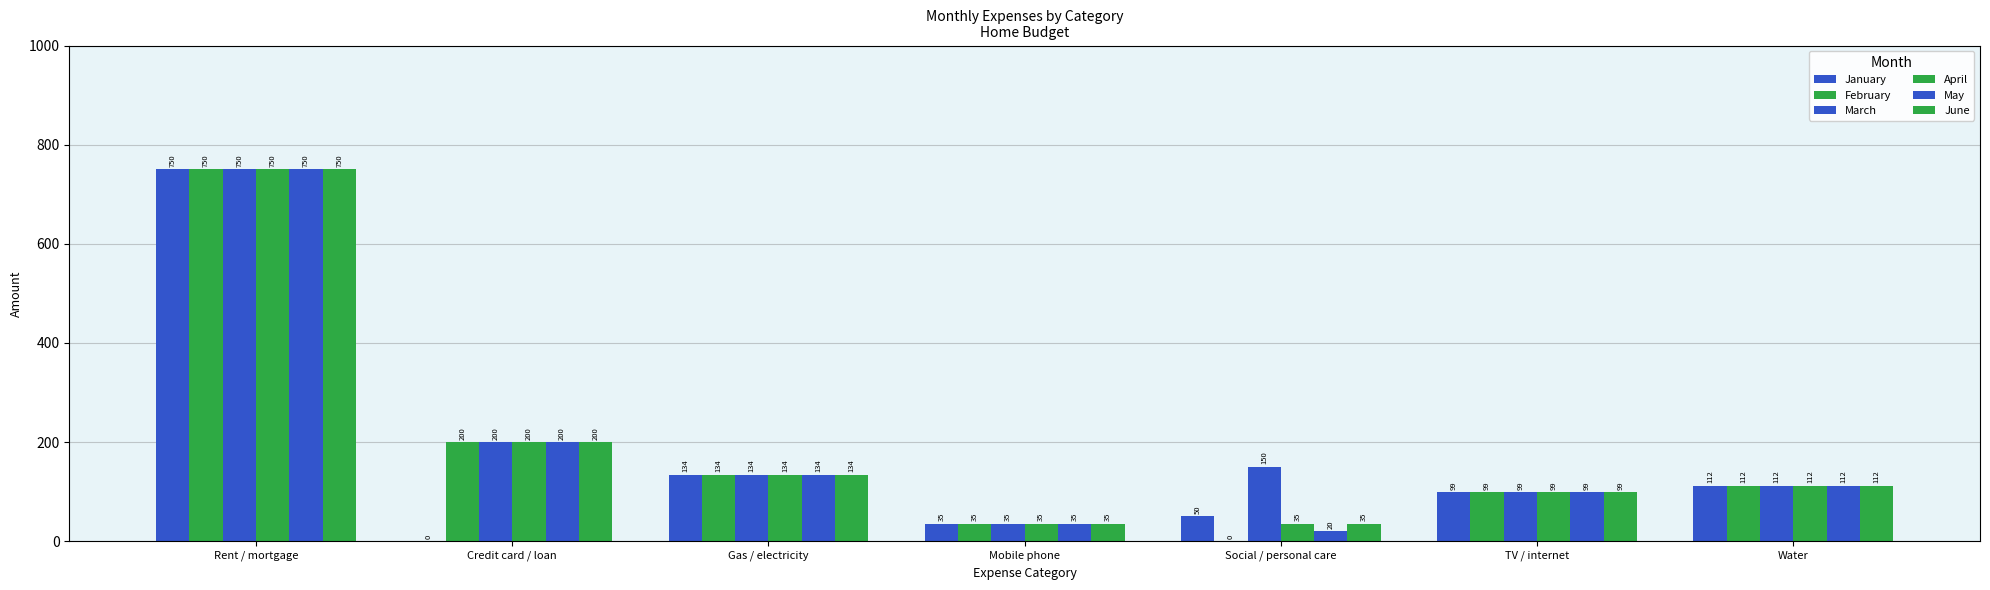

What position from the right is Mobile phone?

4